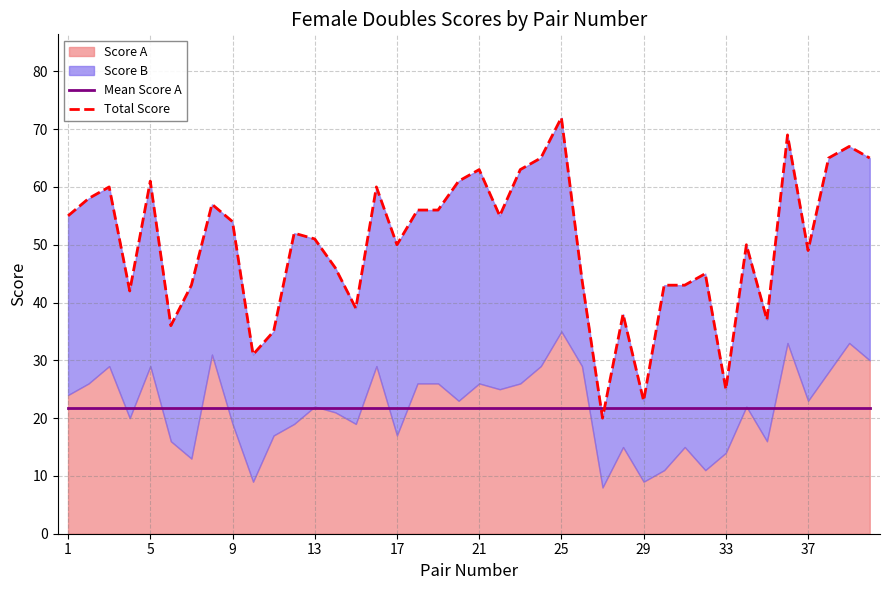

How many lines are shown in the chart?

2